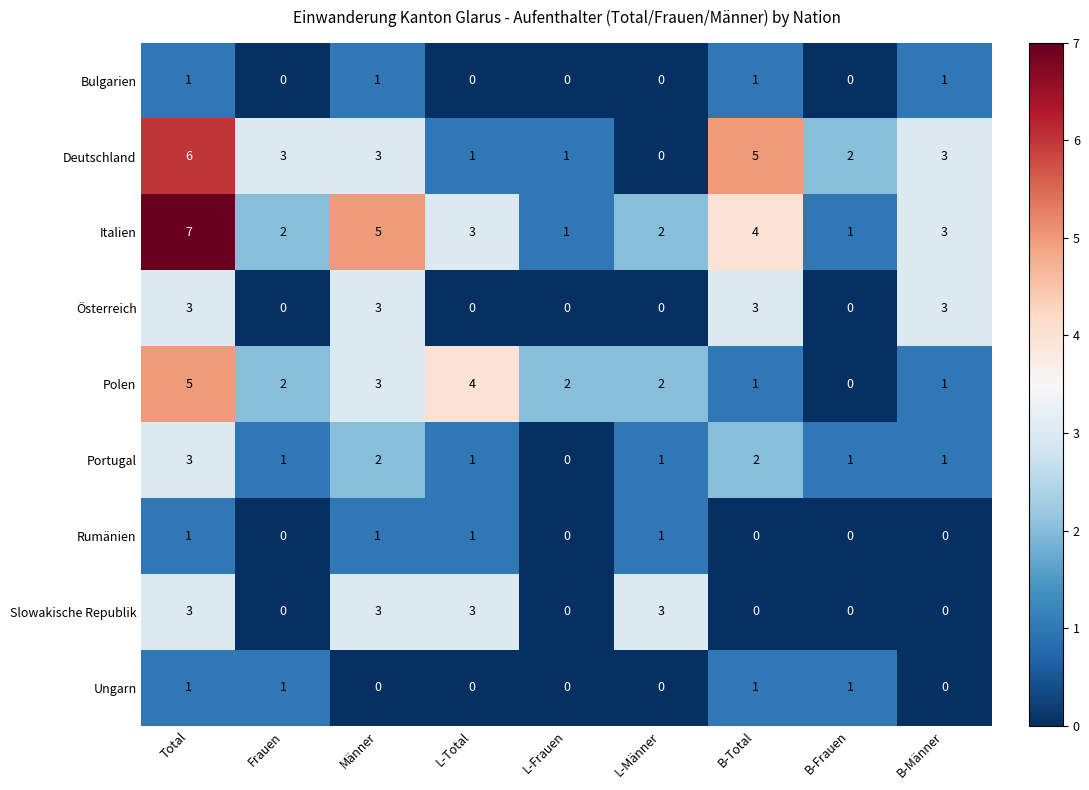

What is the total value across all series at Frauen?

9